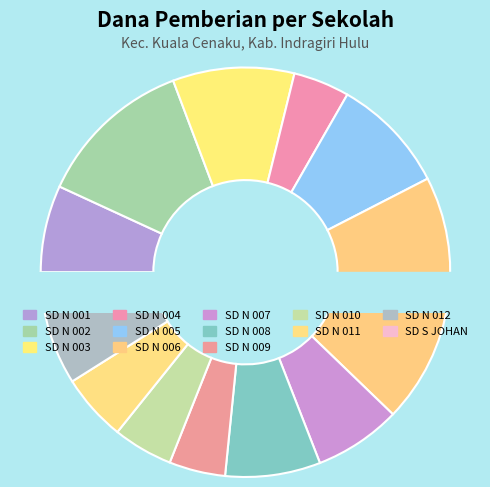

What is the change in value from SD NEGERI 002 TELUK SUNGKAI to SD SWASTA JOHAN SENTOSA?

-32625000